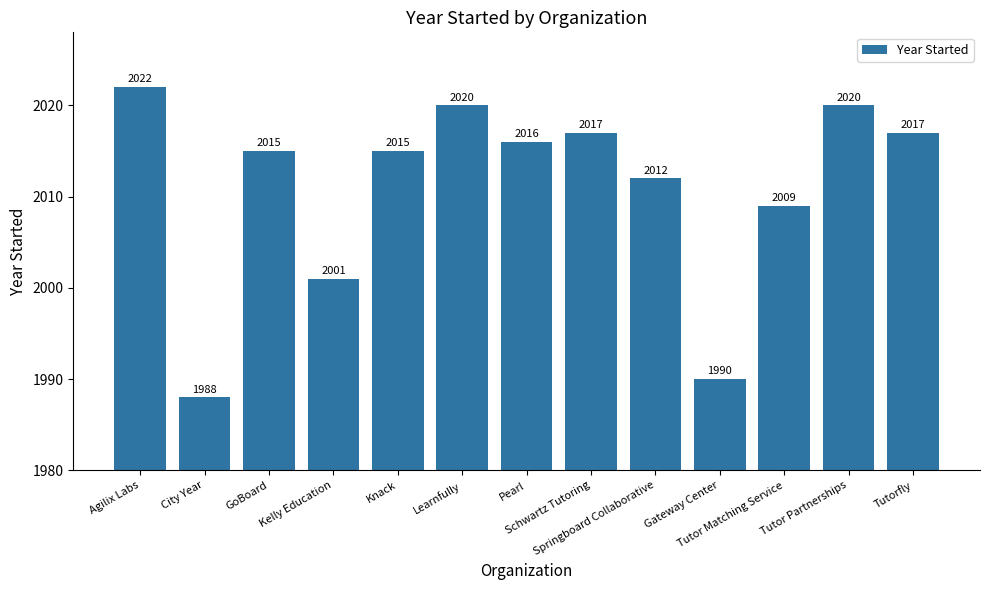

Where is the data nearest to the value 2005?

Kelly Education